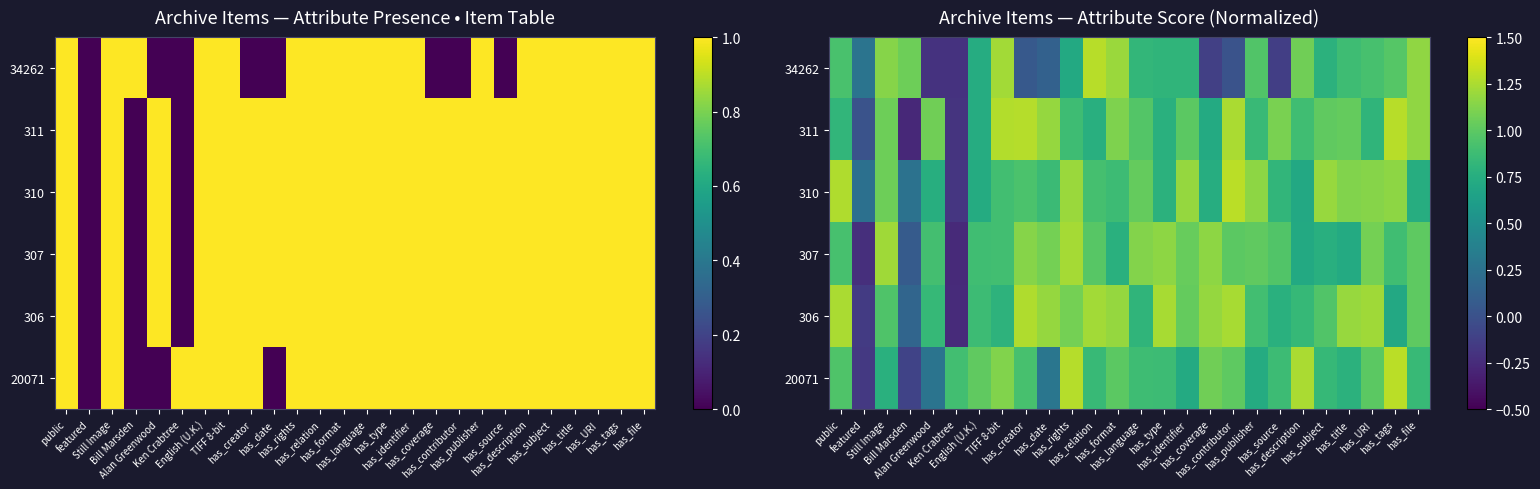

What is the difference between the highest and lowest values at has_tags?

0.6